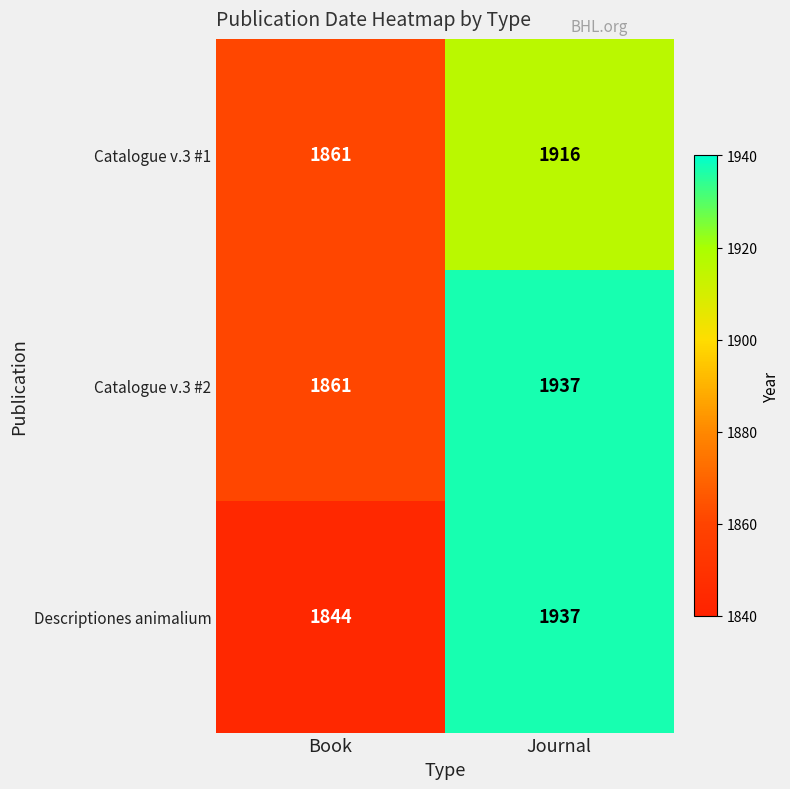

What is the total value across all series at Journal?

5790